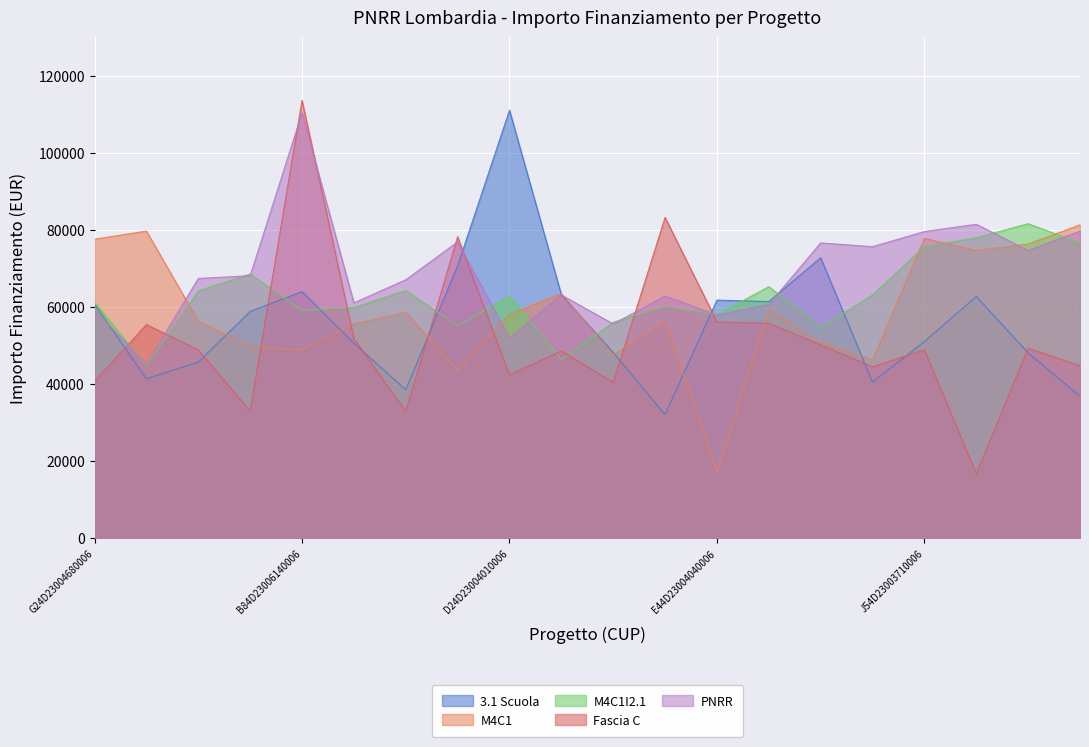

List the series in order of their overall mean, lowest first.

Fascia C, 3.1 Scuola, M4C1, M4C1I2.1, PNRR